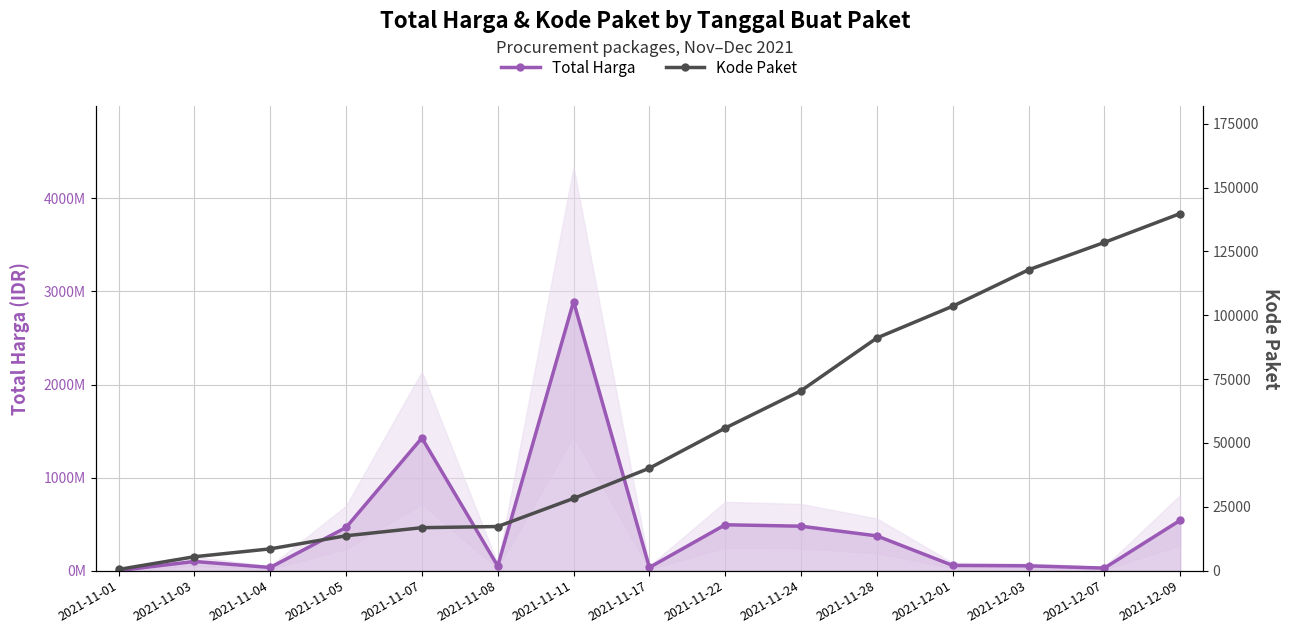

What is the label of the 14th point from the right?

2021-11-03